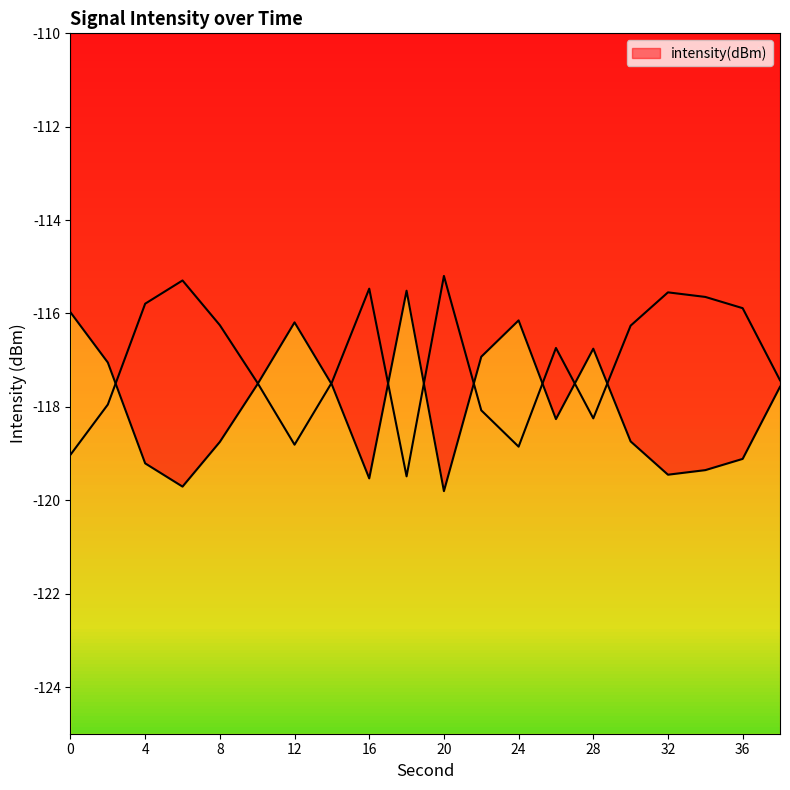

What is the sum of the values at 0 and 18?

-231.5